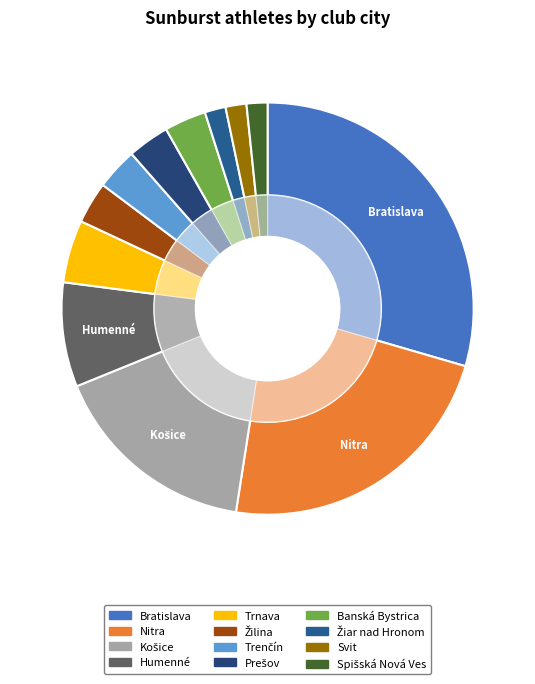

What is the change in value from Banská Bystrica to Svit?

-1